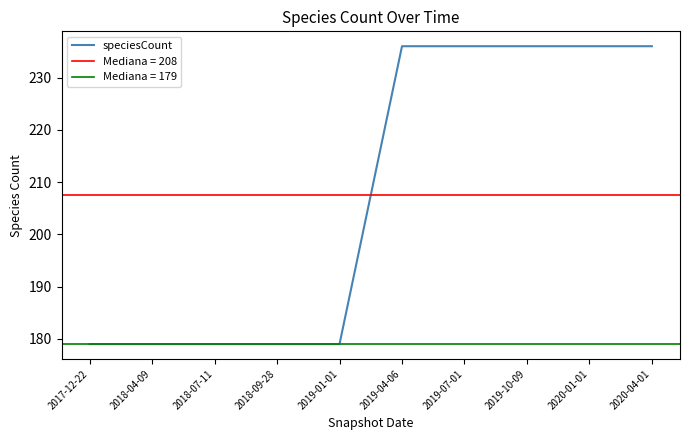

The chart shows a value of 236 at 2019-07-01. True or false?

True